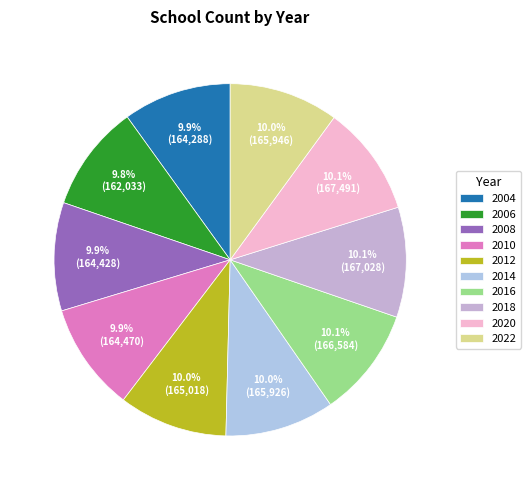

Count the number of slices in the pie.

10